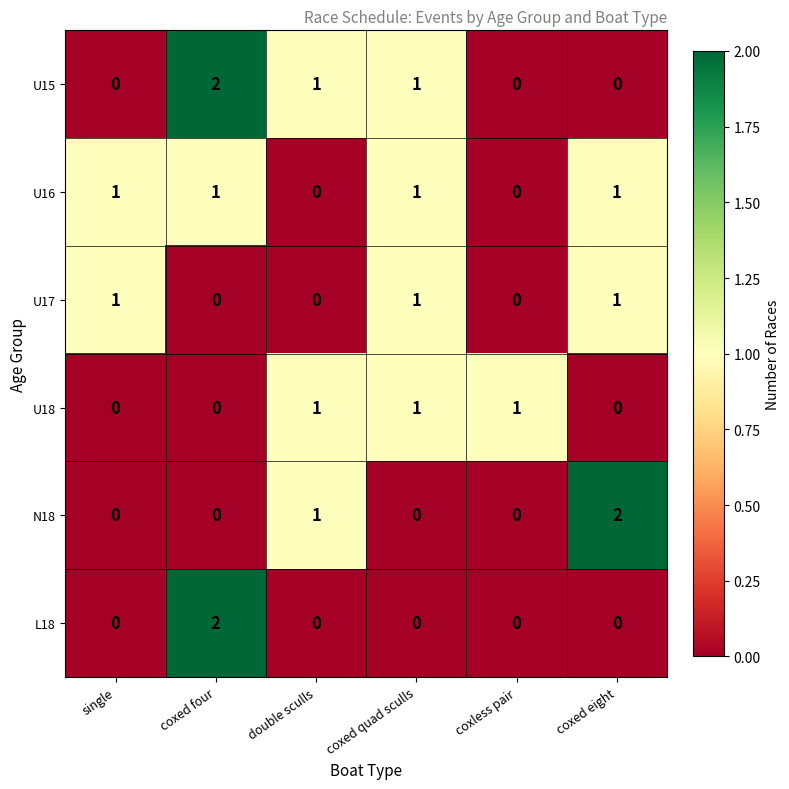

At which category is the sum across all series the highest?

coxed four